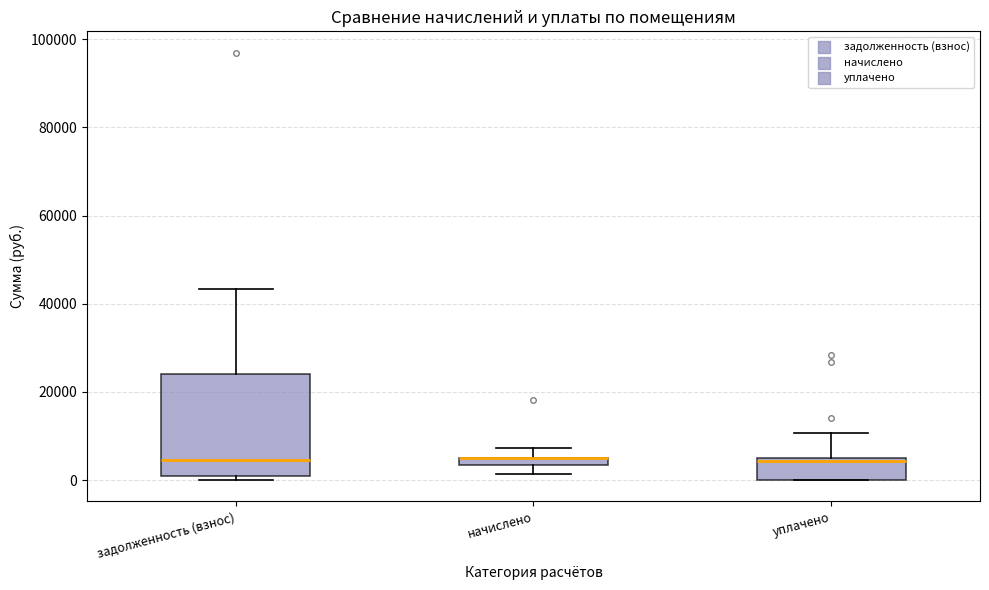

Where is the upper edge of the box for уплачено on the y-axis? The values are not printed on the chart, so give them approximately, as read against the axis.

6000